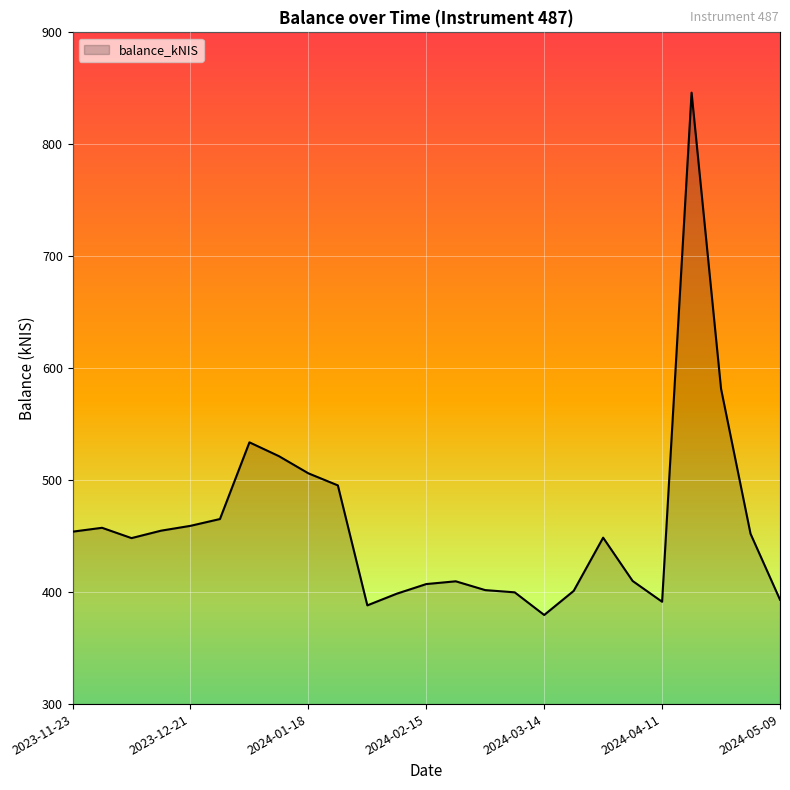

What is the minimum value shown in the chart?

379.6